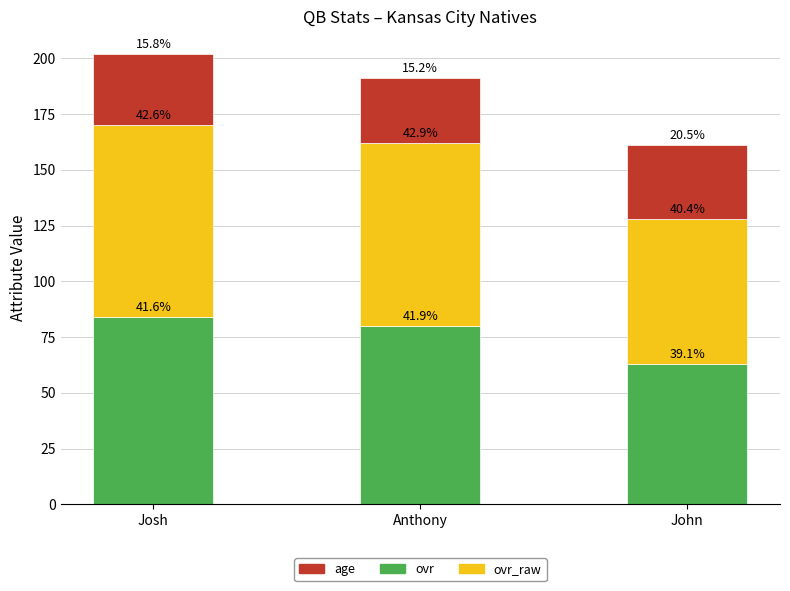

Are the bars grouped side by side (vs. stacked)?

No